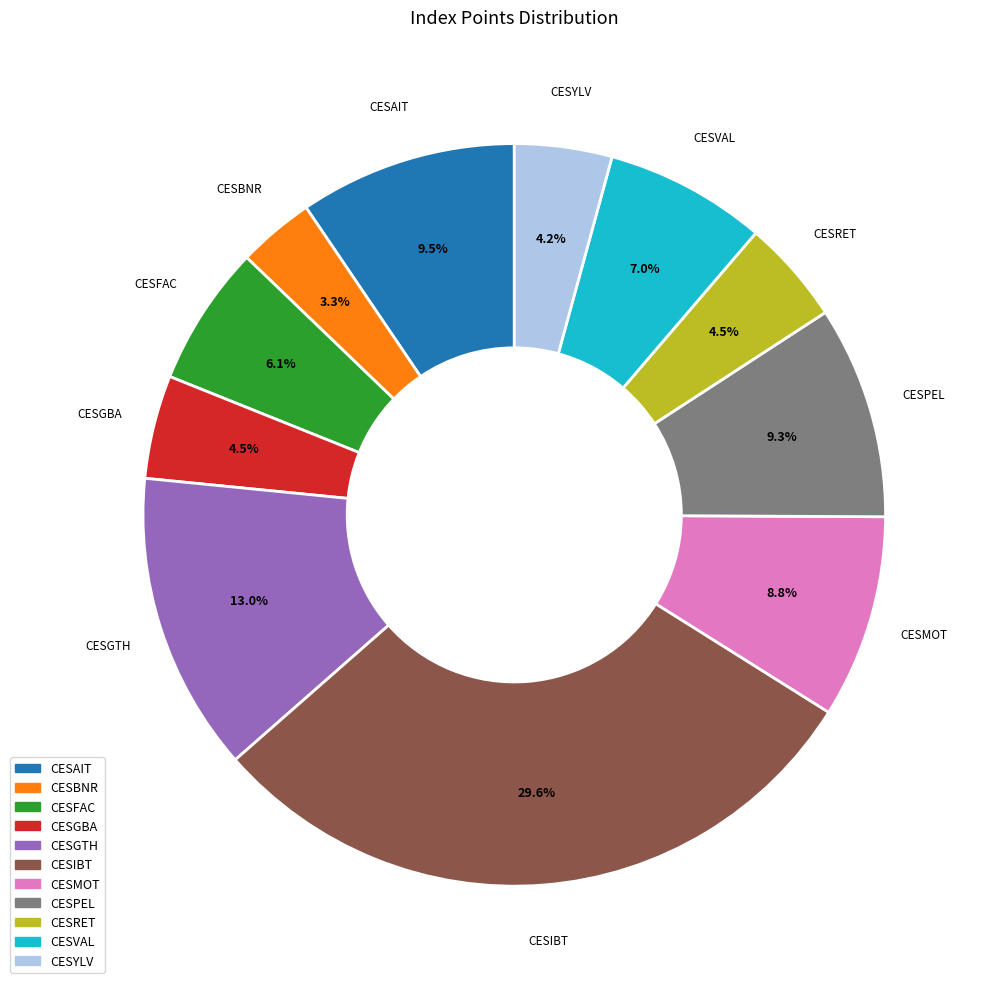

How much of the chart is everything except CESRET?

95.5%